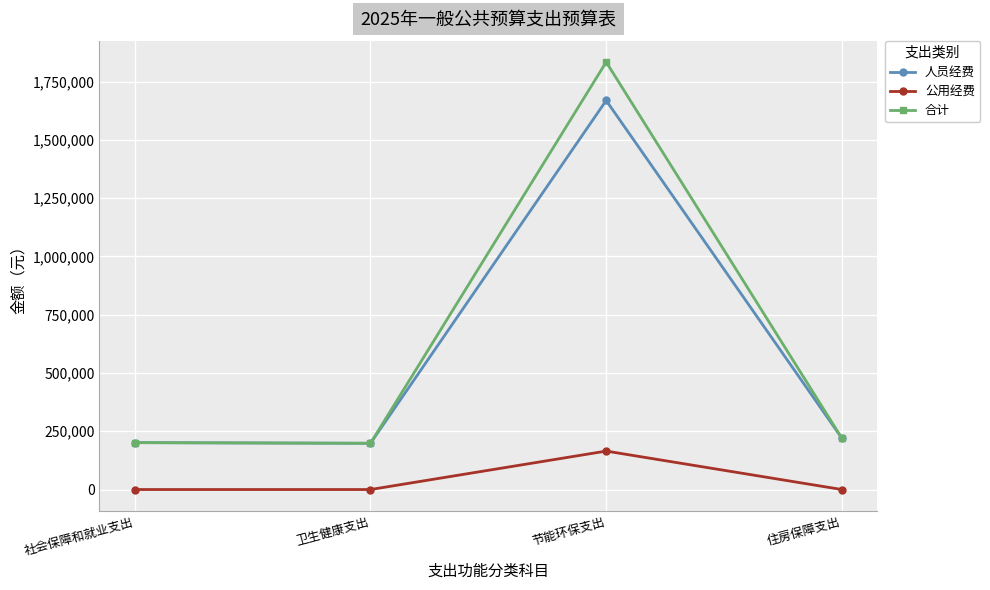

How many interior local peaks does the 合计 series have?

1